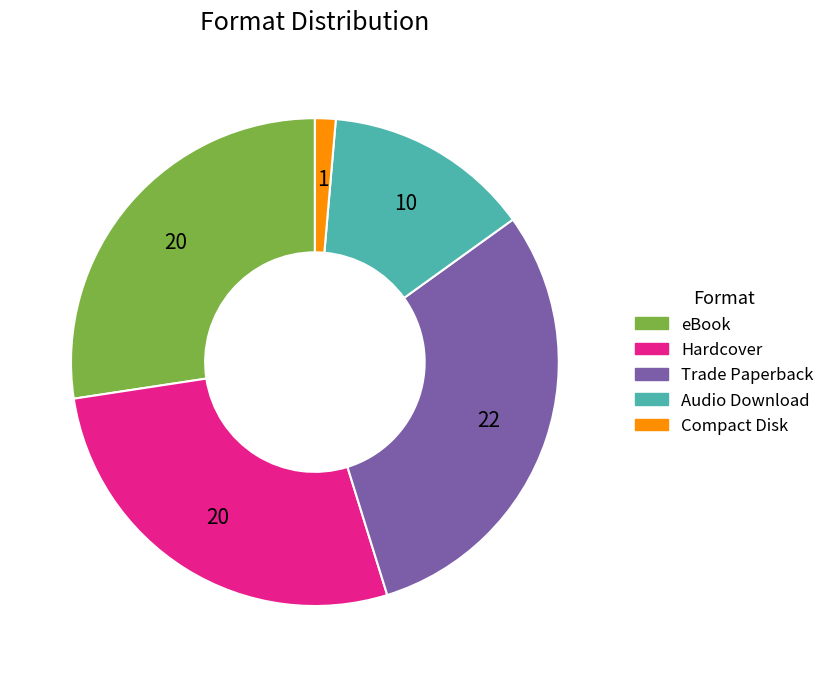

Do eBook and Audio Download together represent more than half of the pie?

No